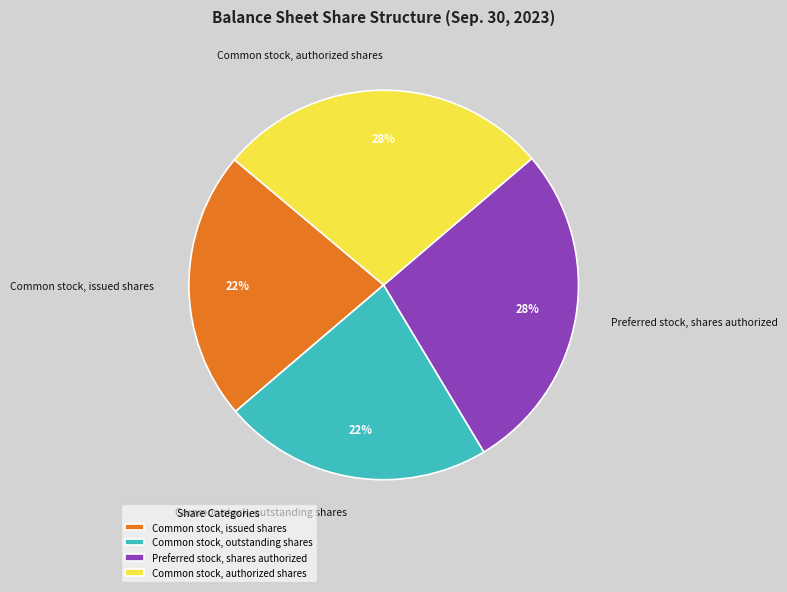

To the nearest percent, what is the average slice percentage?

25%